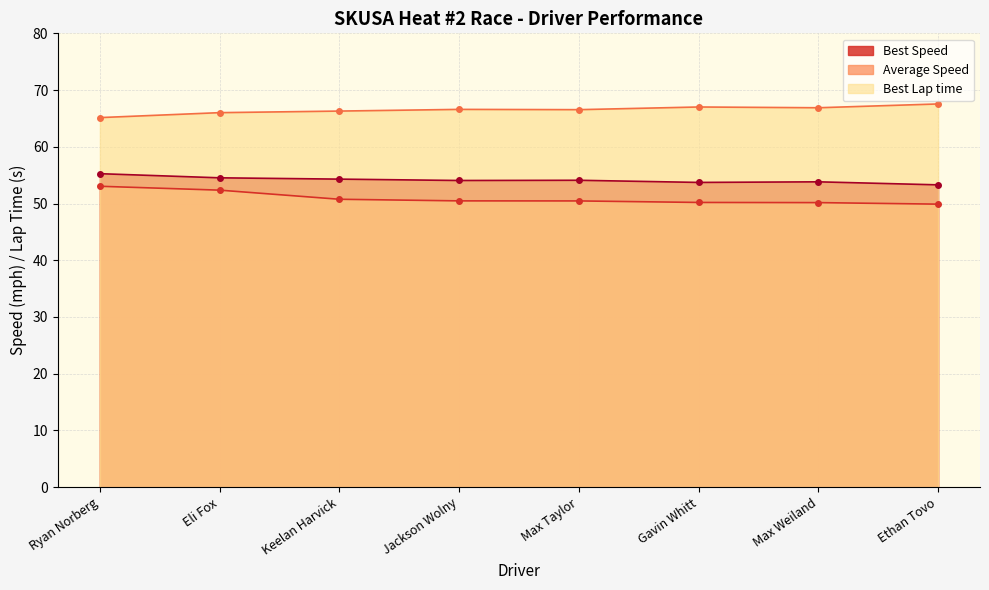

What is the difference between the Best Speed values at Ryan Norberg and Gavin Whitt?

1.5